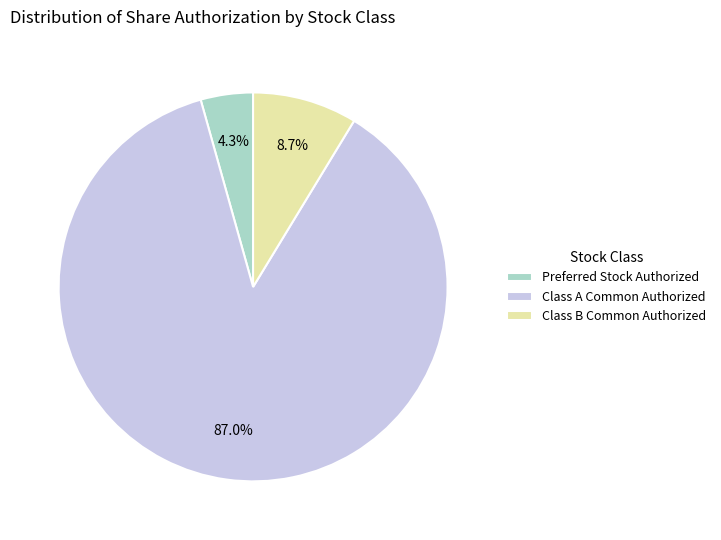

To the nearest percent, what is the difference between the Class A Common Authorized and Class B Common Authorized slice percentages?

78%